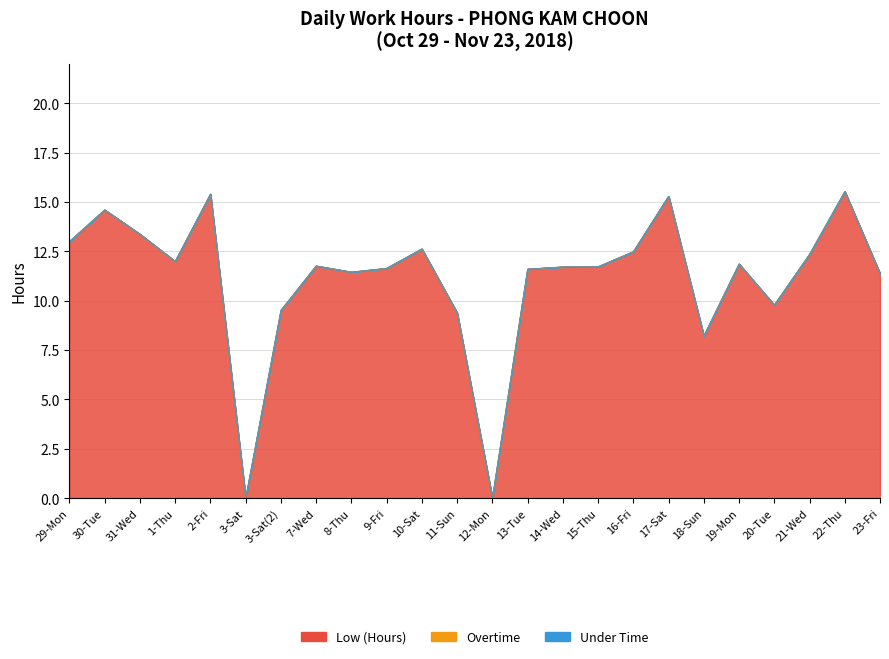

True or false: Low (Hours) has a value of 11.7 at 15-Thu.

True